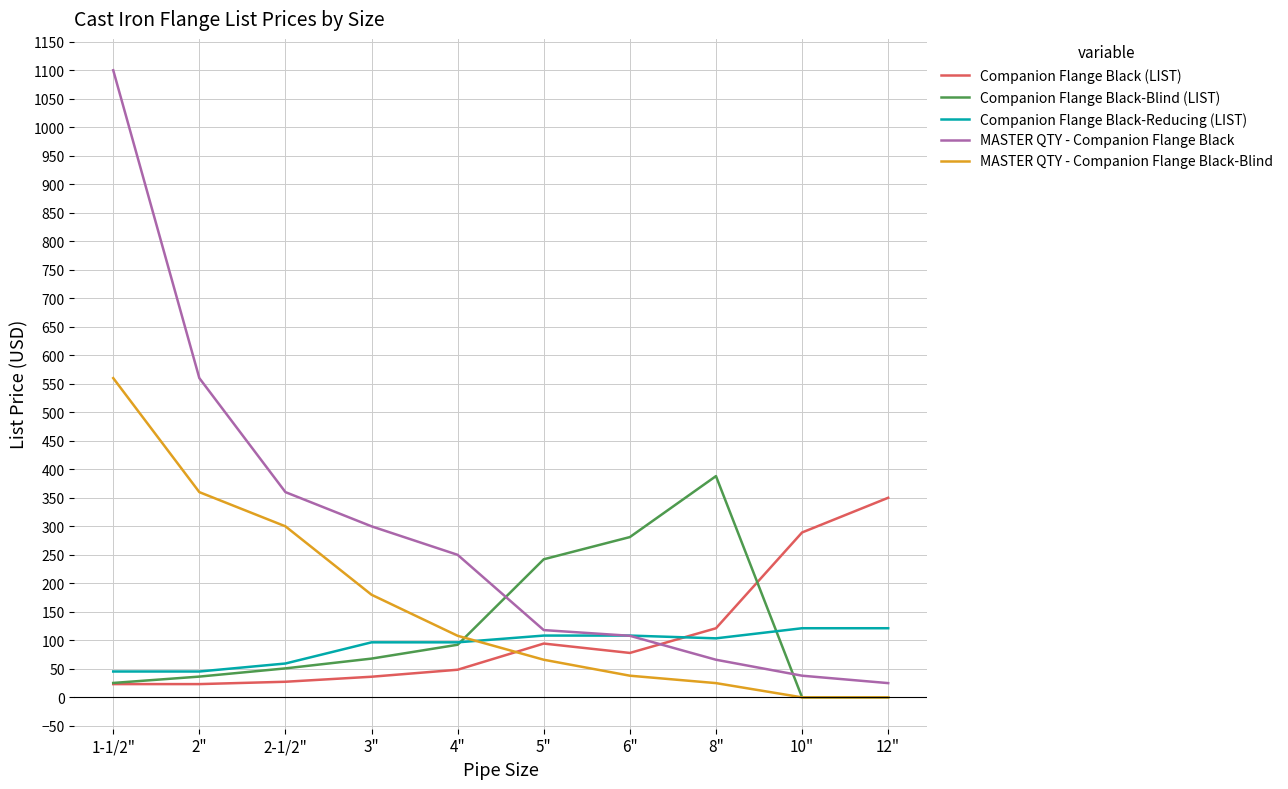

Which series has the largest range (max minus min)?

MASTER QTY - Companion Flange Black